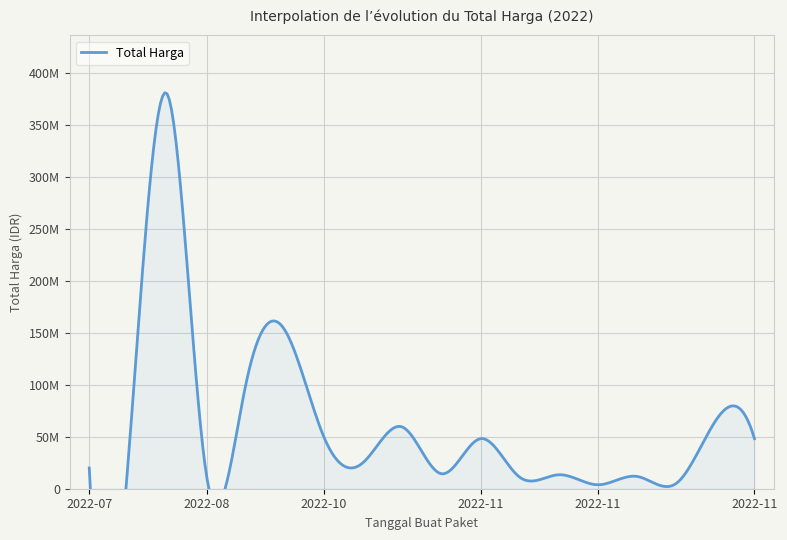

True or false: the data shows 102878916 at 2022-09-30.

False